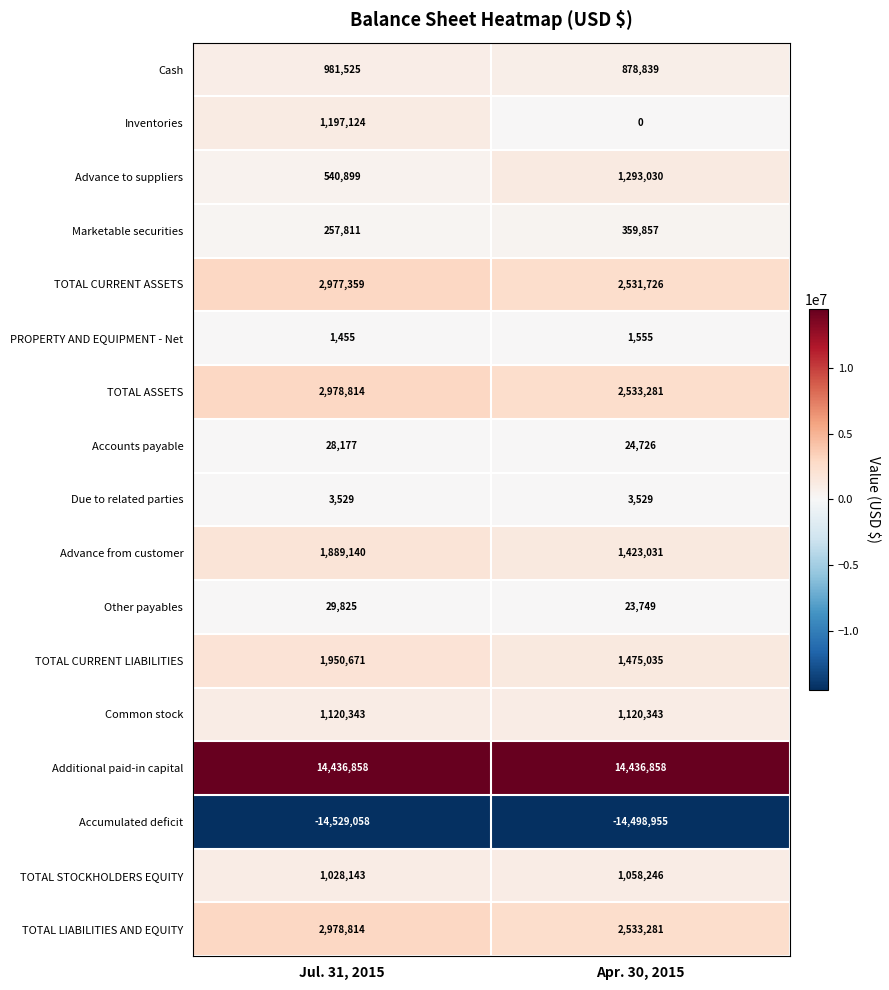

The TOTAL LIABILITIES AND EQUITY series shows 4340440 at Jul. 31, 2015. True or false?

False